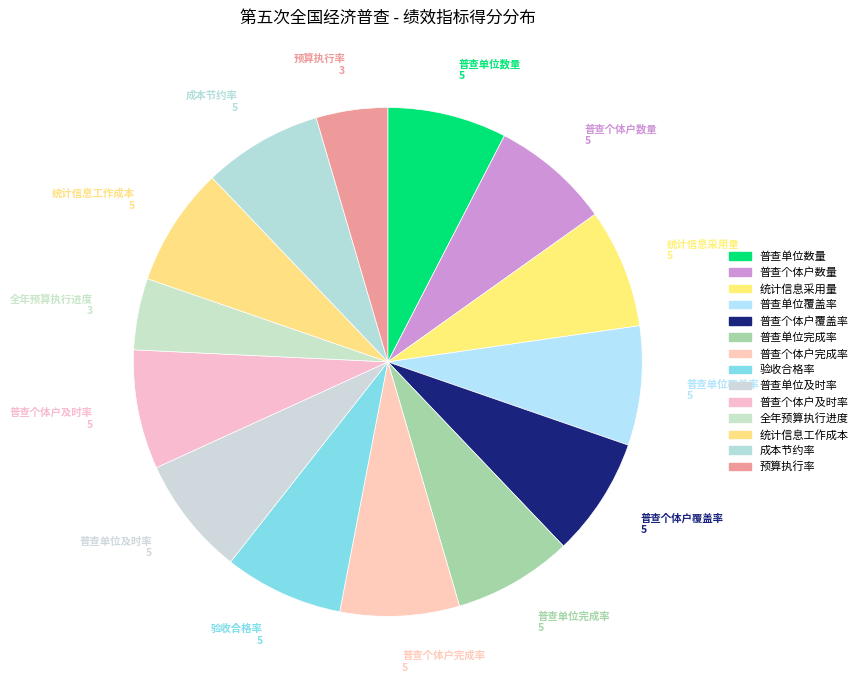

Which category has the smallest portion of the pie?

全年预算执行进度